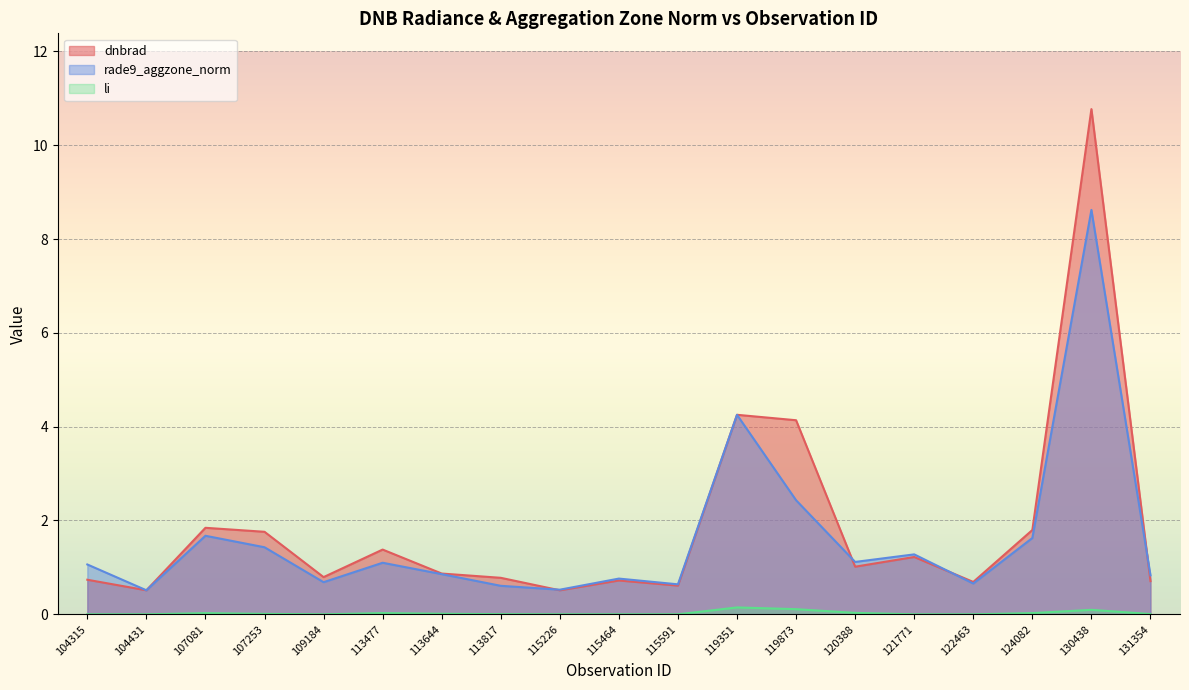

Read the li value at 119351.

0.1